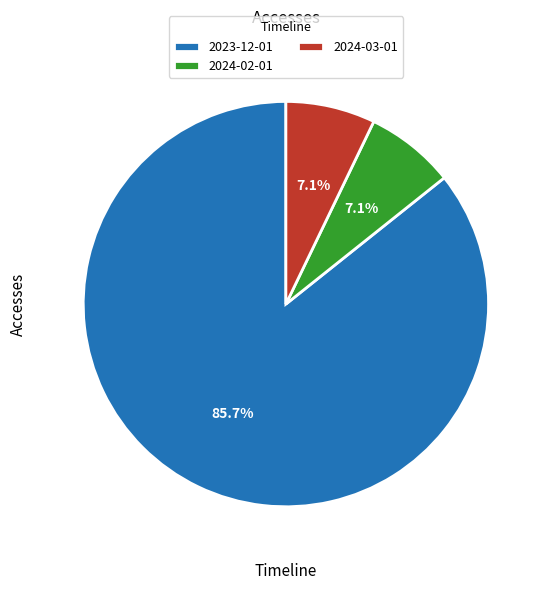

How many slices are in this pie chart?

3